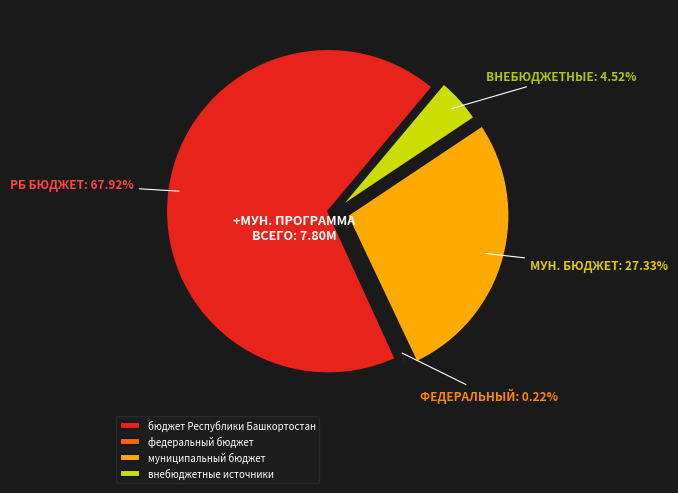

Does муниципальный бюджет represent more than half of the total?

No